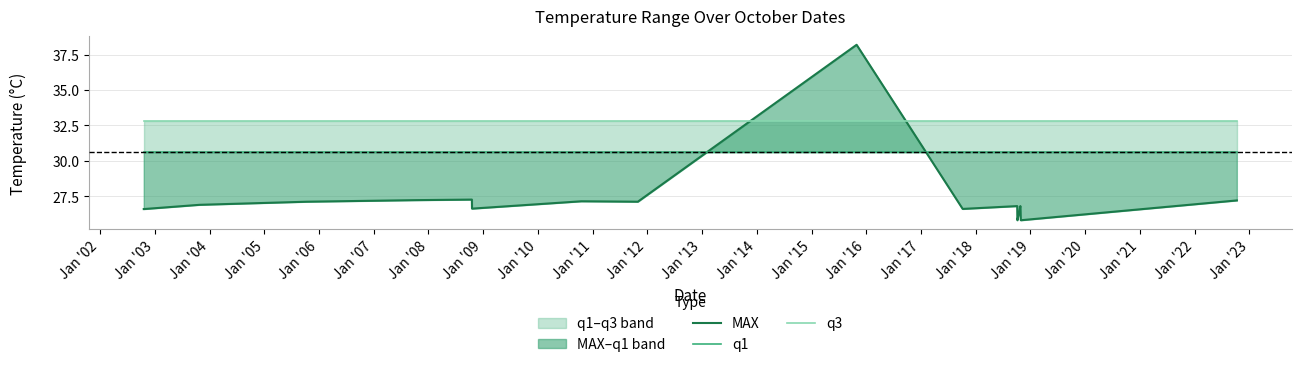

What is the minimum value for MAX?

25.8